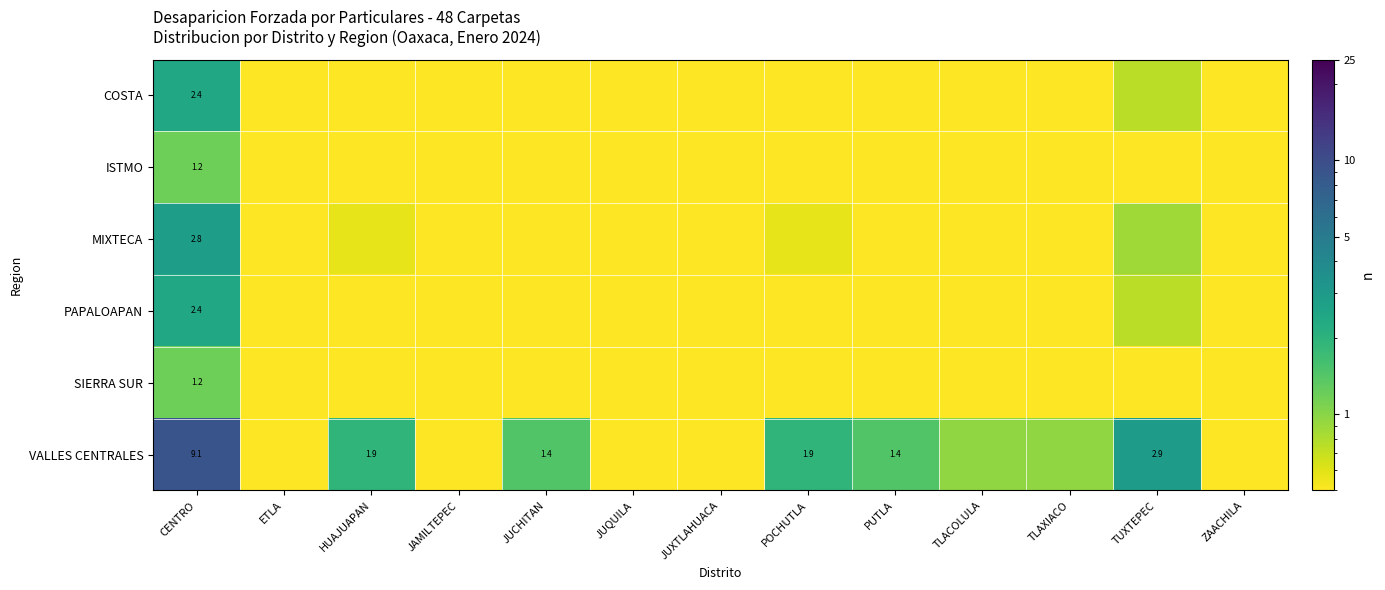

The SIERRA SUR series shows 0.5 at PUTLA. True or false?

True